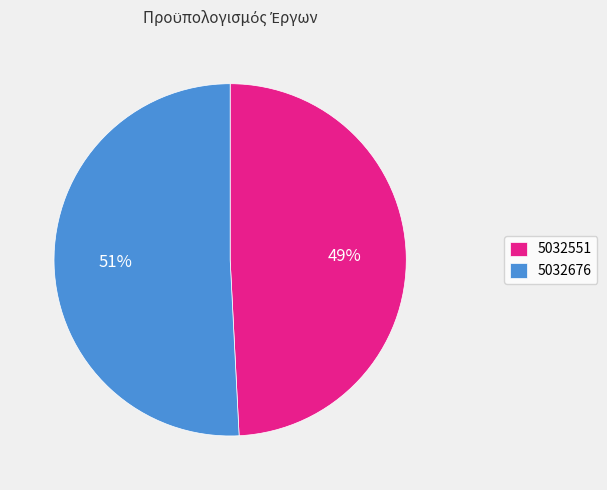

Is it true that 5032551 is 49% of the pie?

True